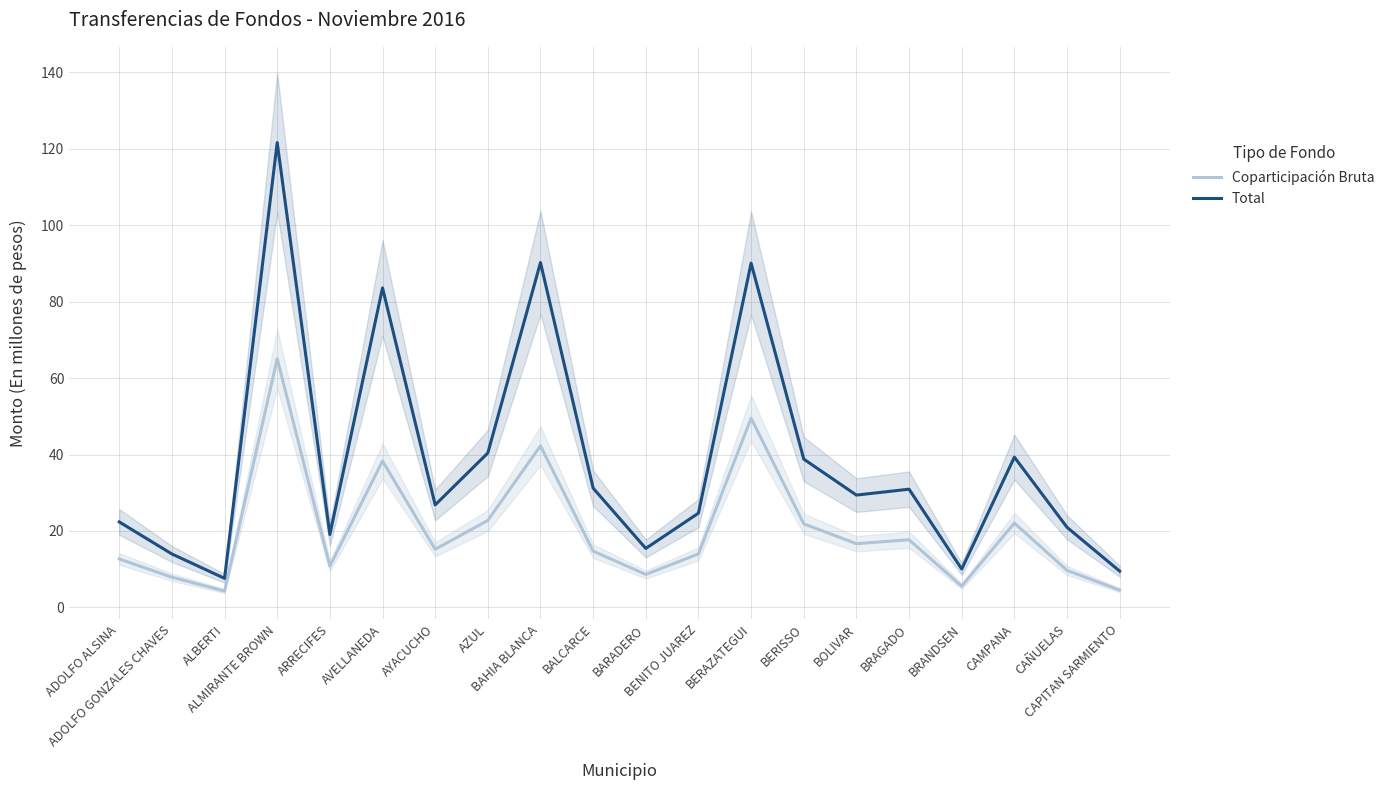

True or false: Coparticipación Bruta and Total intersect in this chart.

False